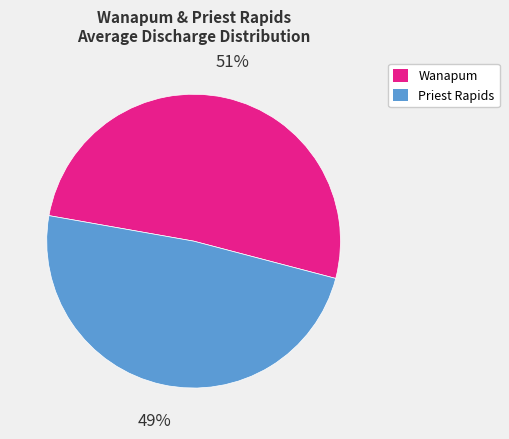

Between Wanapum and Priest Rapids, which is larger?

Wanapum